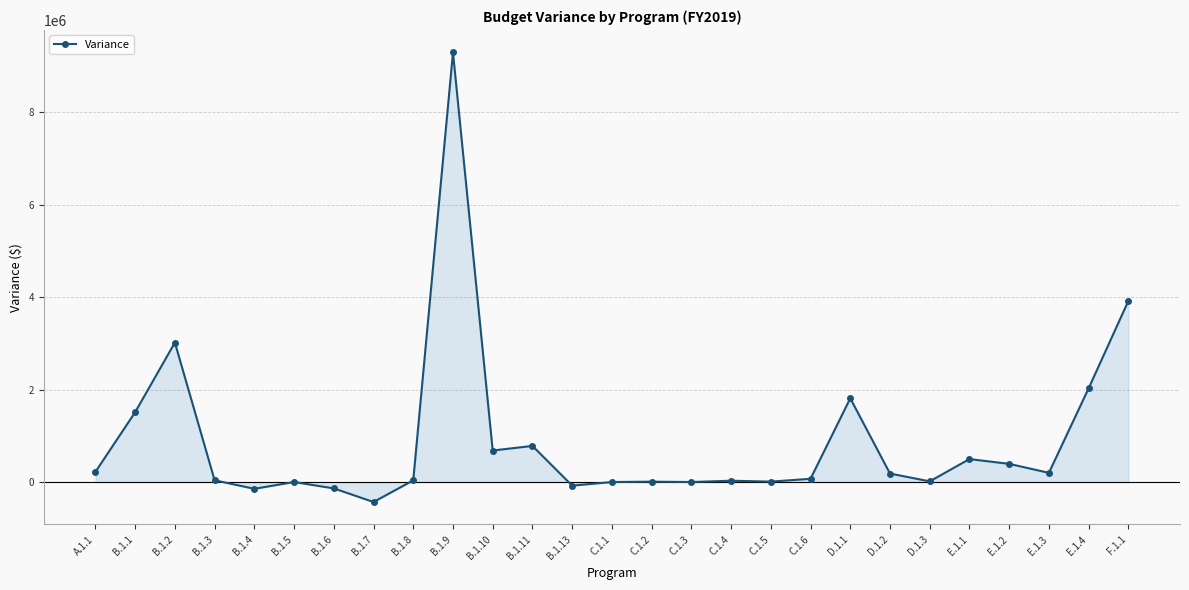

What is the sum of all values?

23943574